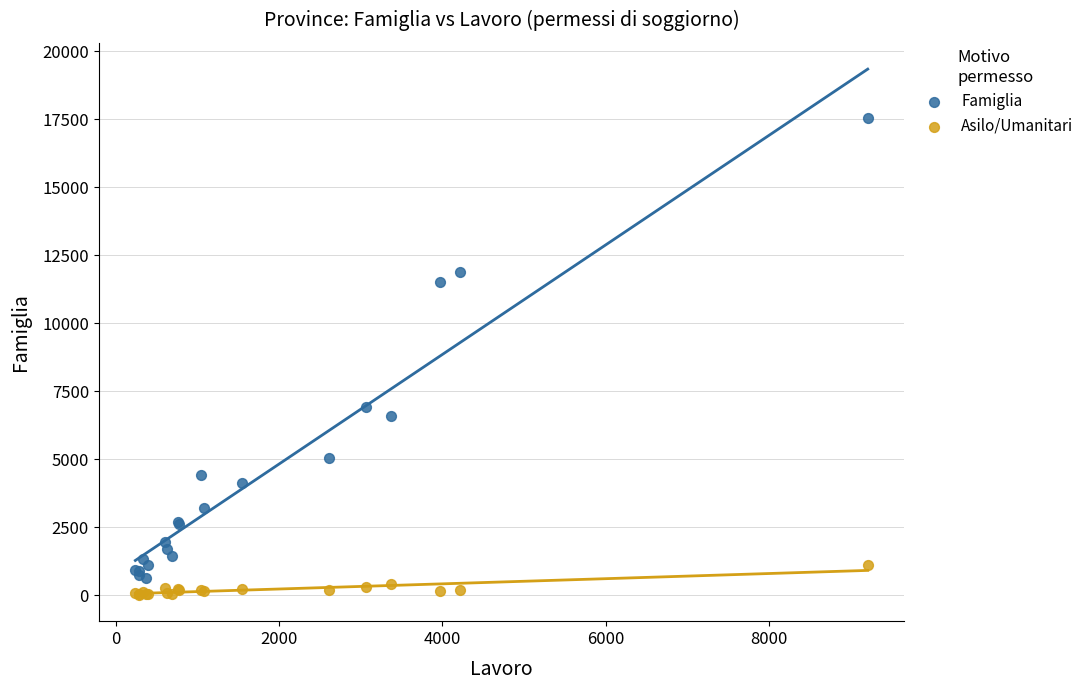

Which series contains the lowest Y value?

Asilo/Umanitari